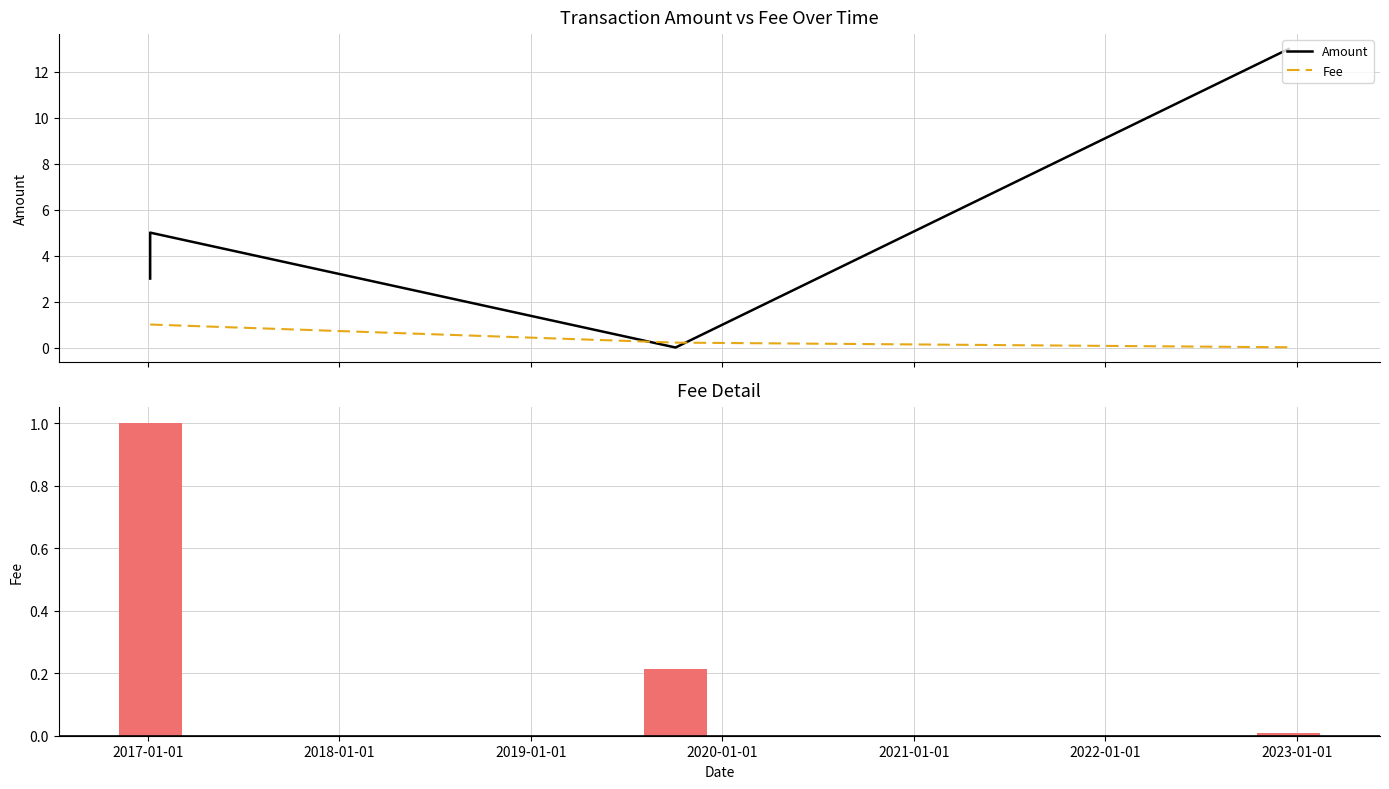

What are all the series names shown in the legend?

Amount, Fee